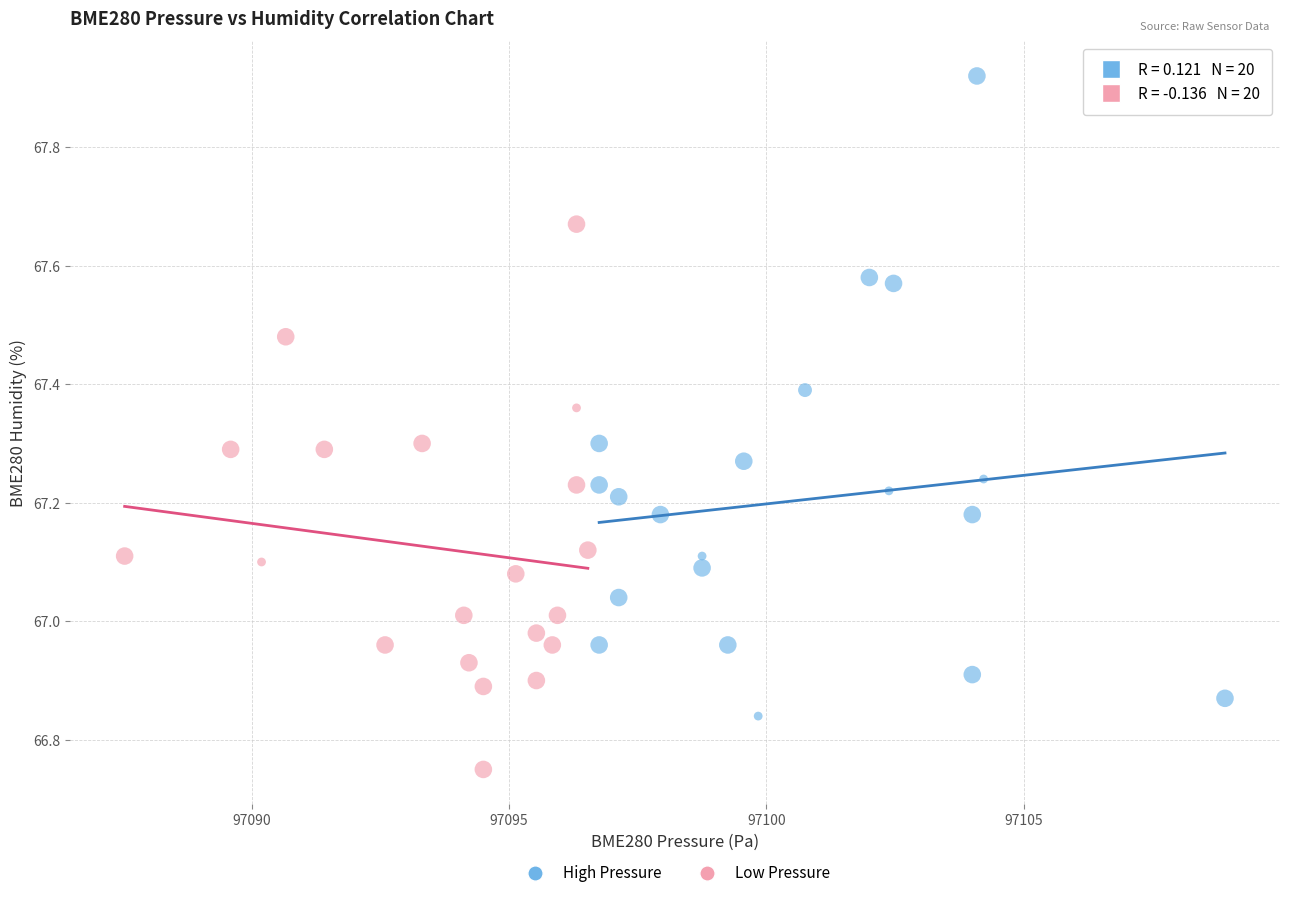

Which series has the widest spread of Y values?

High Pressure